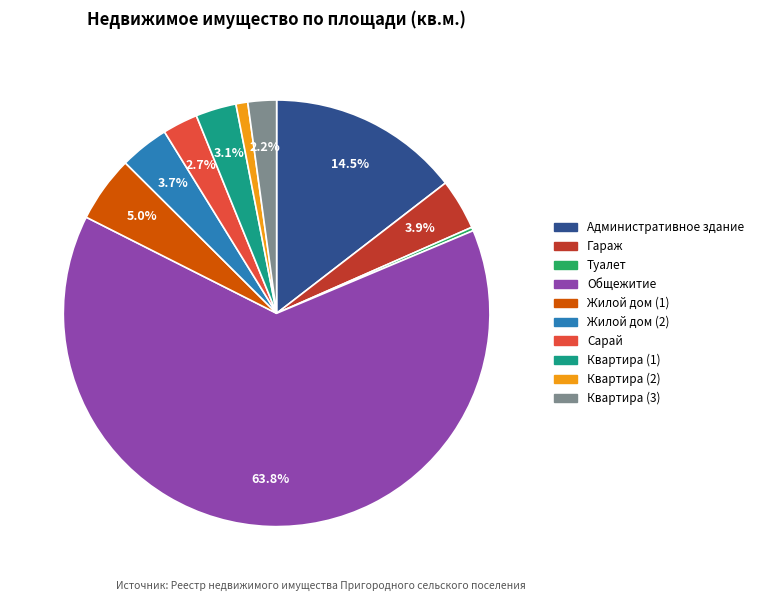

Do Квартира (2) and Жилой дом (2) together represent more than half of the pie?

No